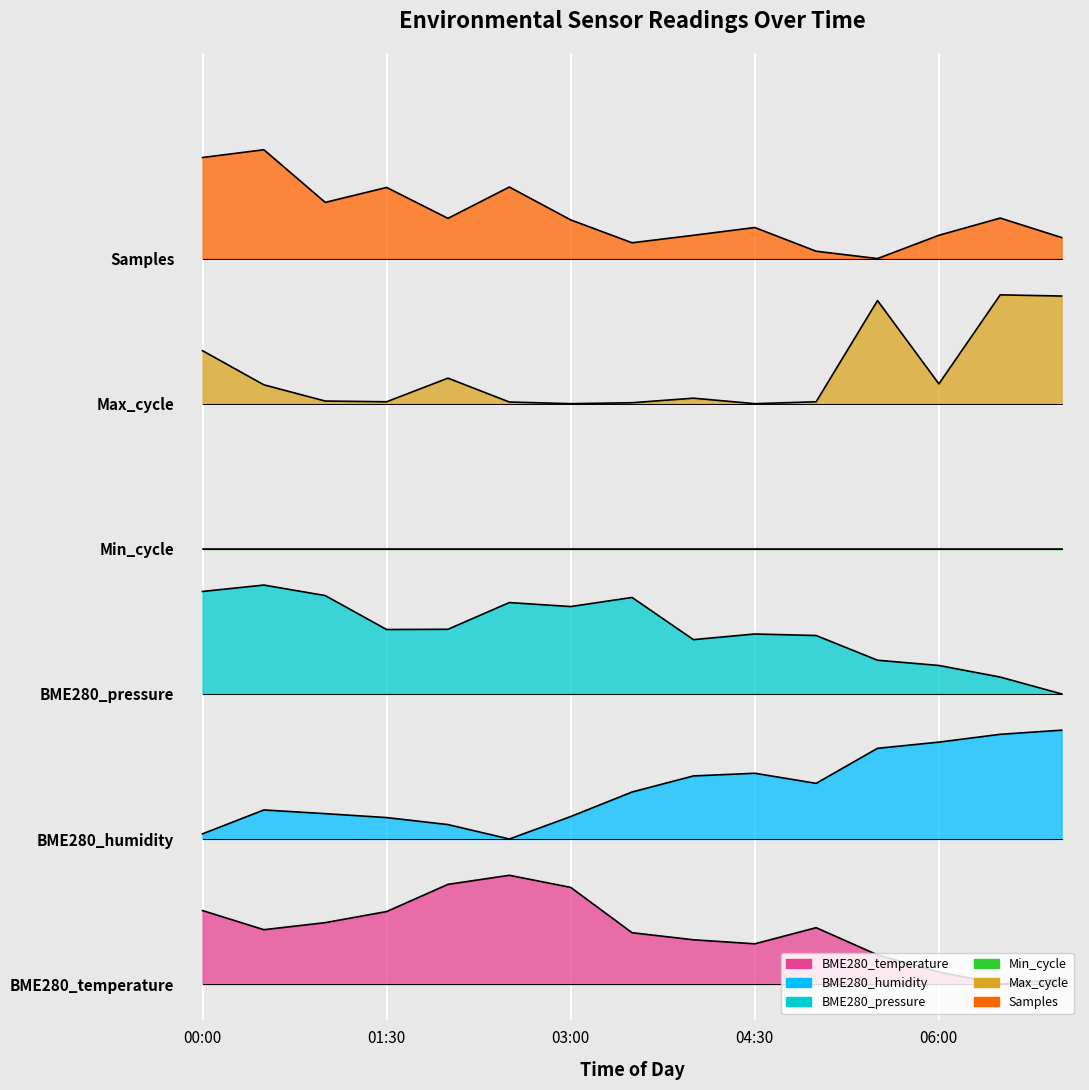

True or false: Samples has more than 0 points higher than both neighbors.

True